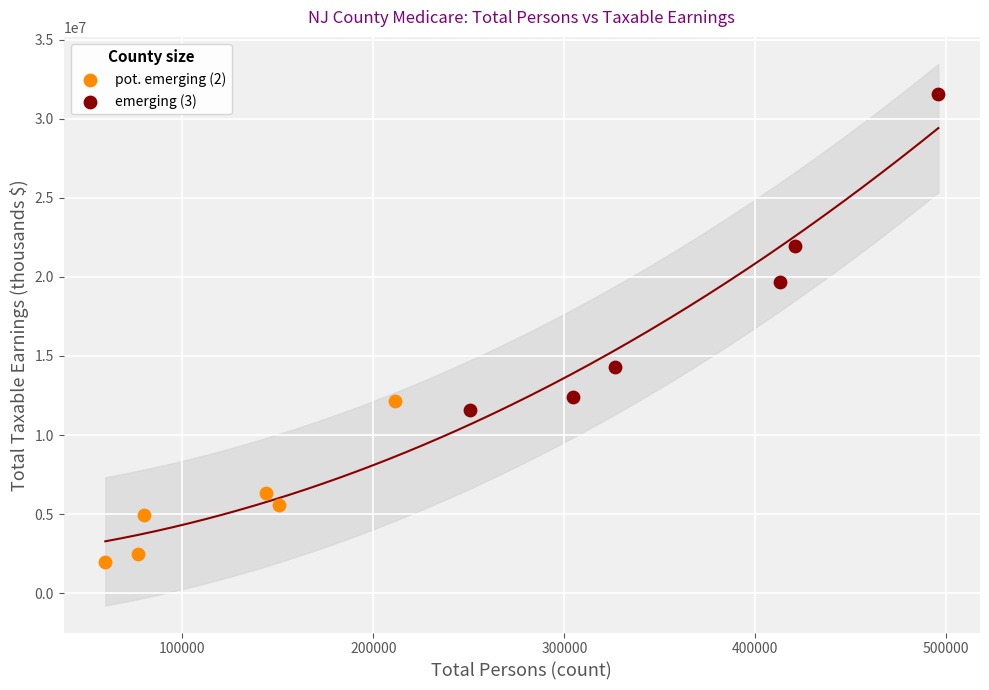

Which series reaches the maximum Y coordinate?

emerging (3)